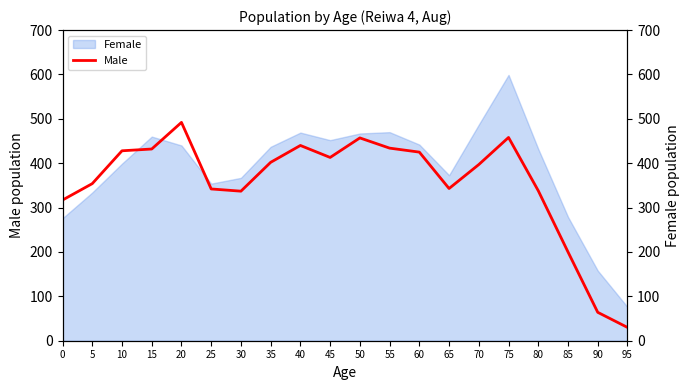

The value of Female at 75 is 982. True or false?

False